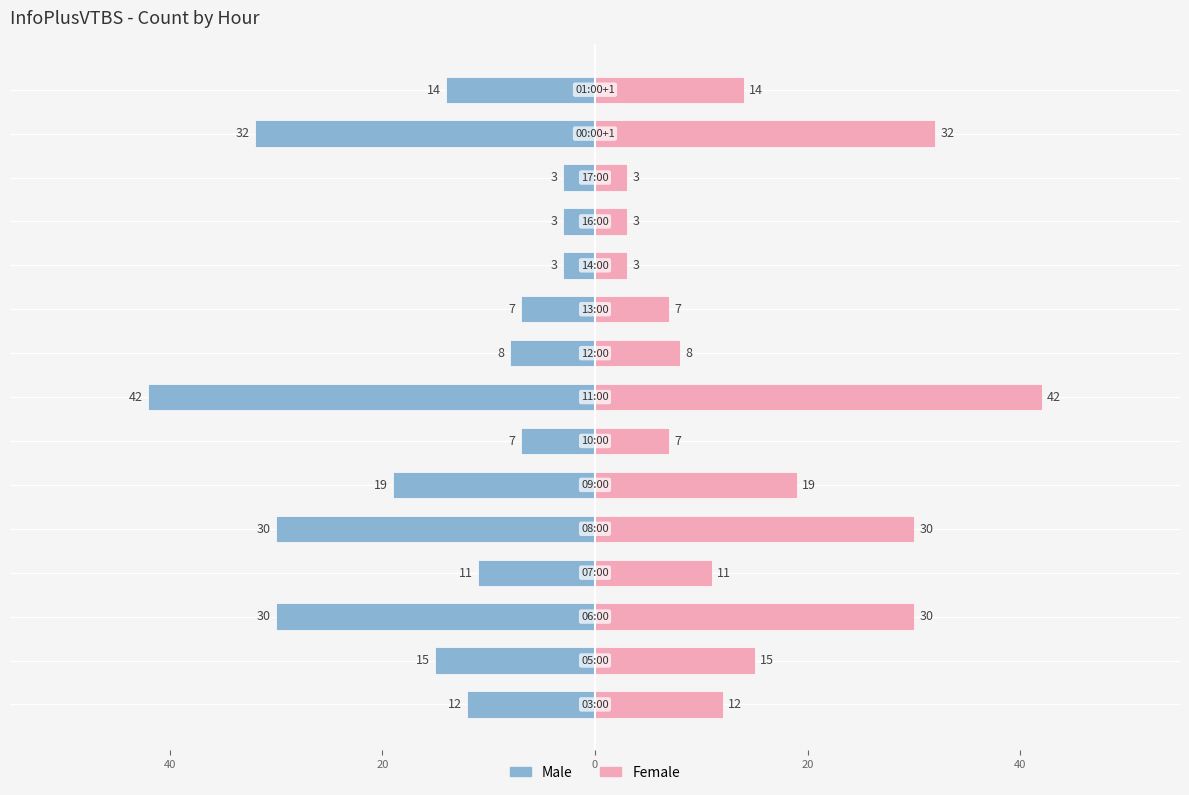

Reading left to right, what are all the values shown in this chart?

Male: -12	-15	-30	-11	-30	-19	-7	-42	-8	-7	-3	-3	-3	-32	-14
Female: 12	15	30	11	30	19	7	42	8	7	3	3	3	32	14